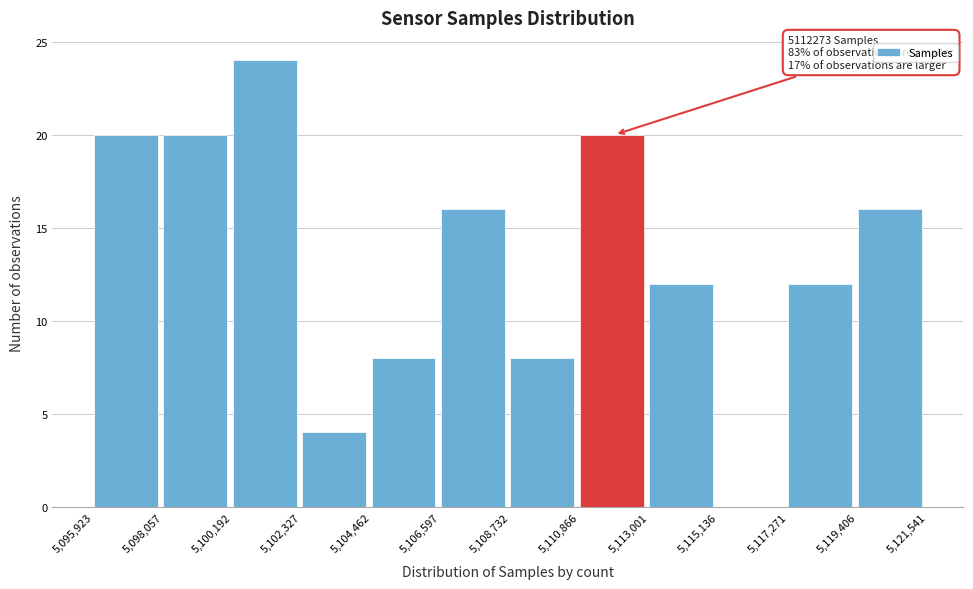

Which range on the x-axis has the tallest bar?

5,100,192 to 5,102,327